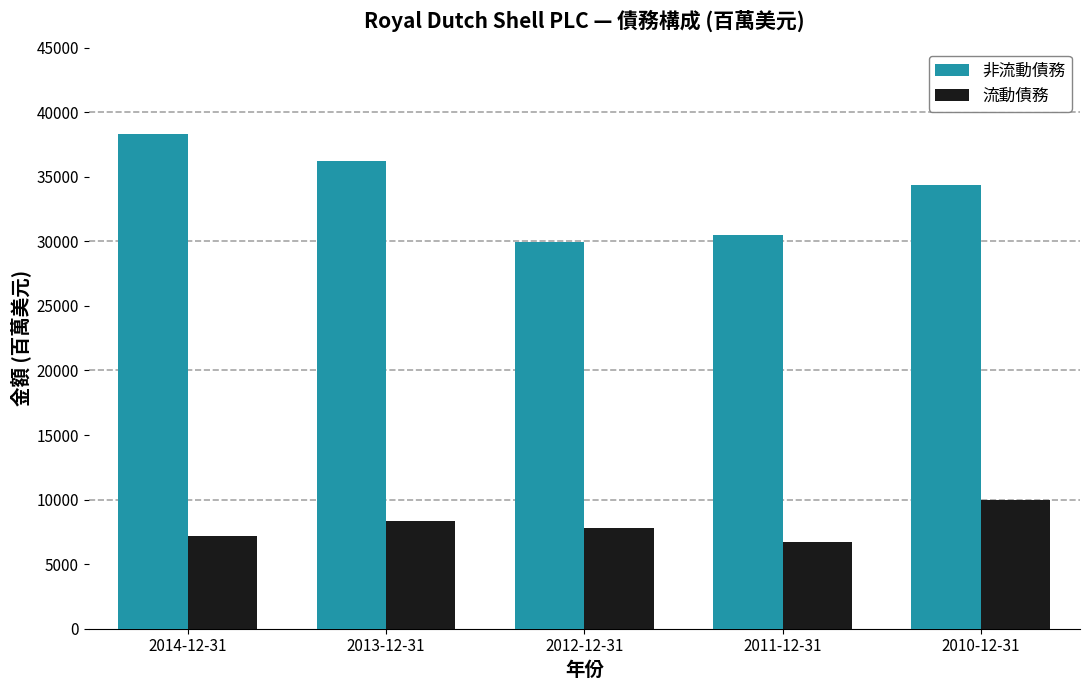

Between 2014-12-31 and 2011-12-31, which series saw the biggest shift?

非流動債務